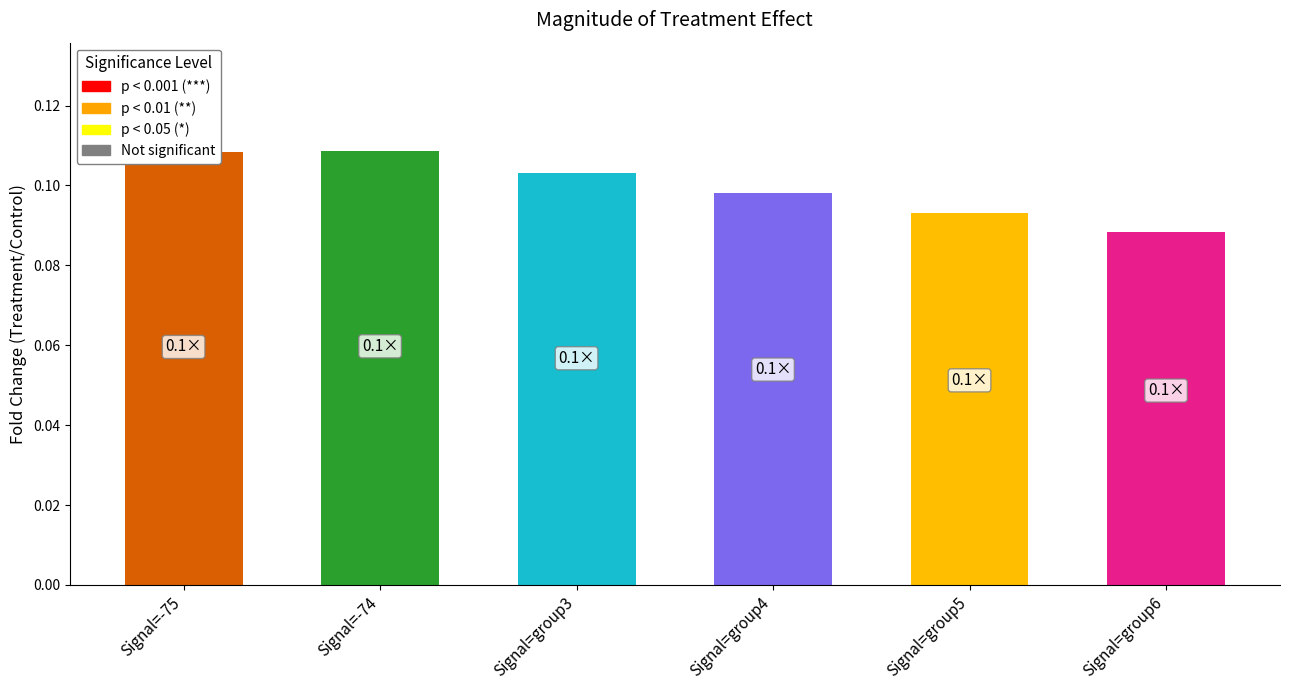

At which category does the chart reach its minimum across all series?

Signal=group6